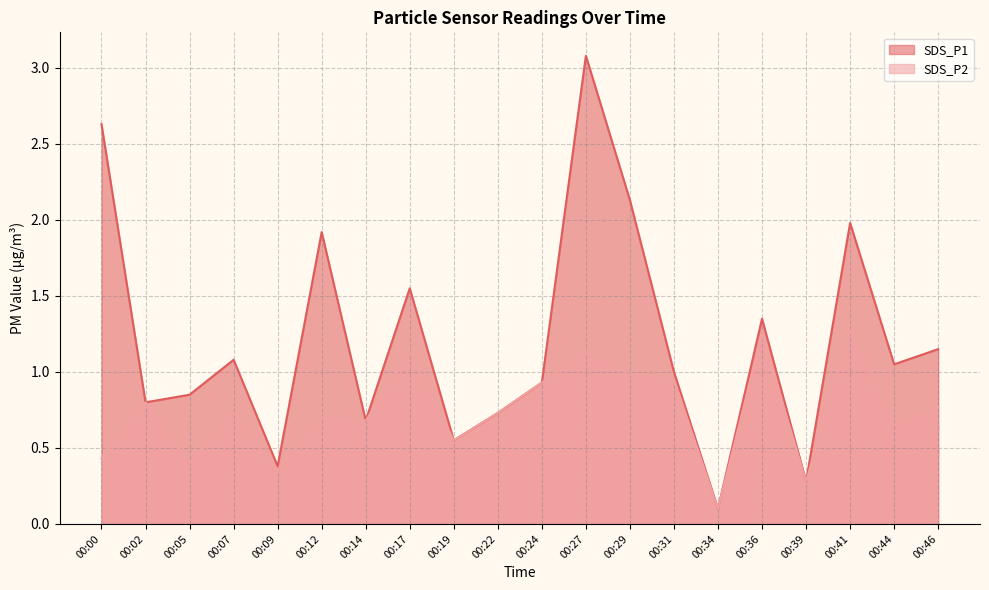

At which category does SDS_P1 reach its first local peak?

00:07